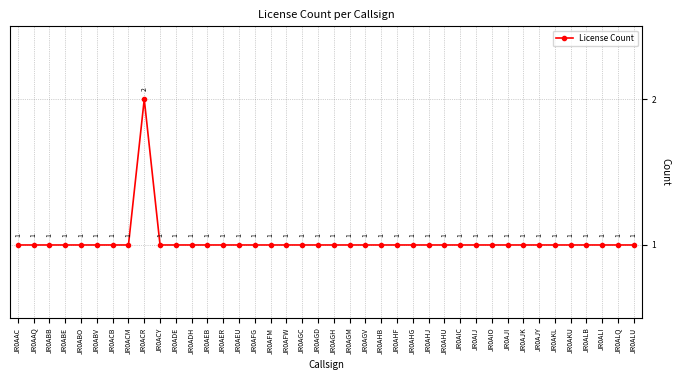

Reading left to right, what are all the values shown in this chart?

1	1	1	1	1	1	1	1	2	1	1	1	1	1	1	1	1	1	1	1	1	1	1	1	1	1	1	1	1	1	1	1	1	1	1	1	1	1	1	1